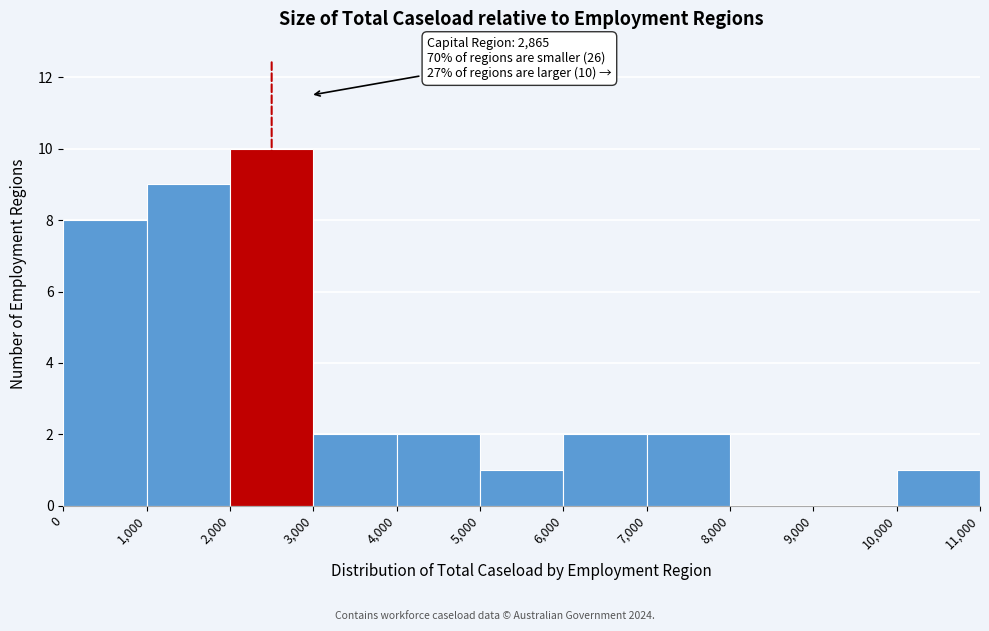

Over which range of the x-axis is the bar tallest?

2,000 to 3,000